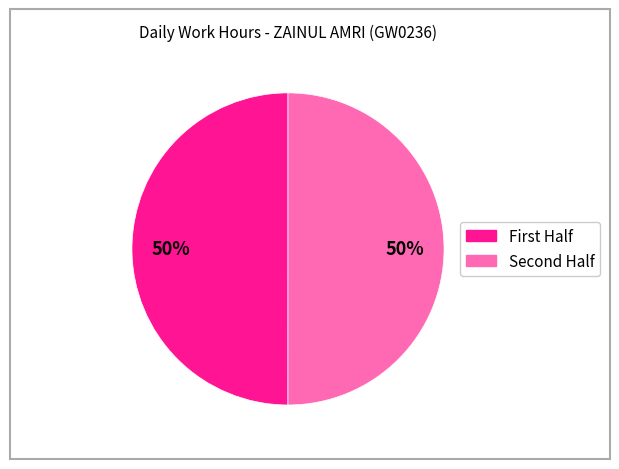

To the nearest percent, what is the average slice percentage?

50%